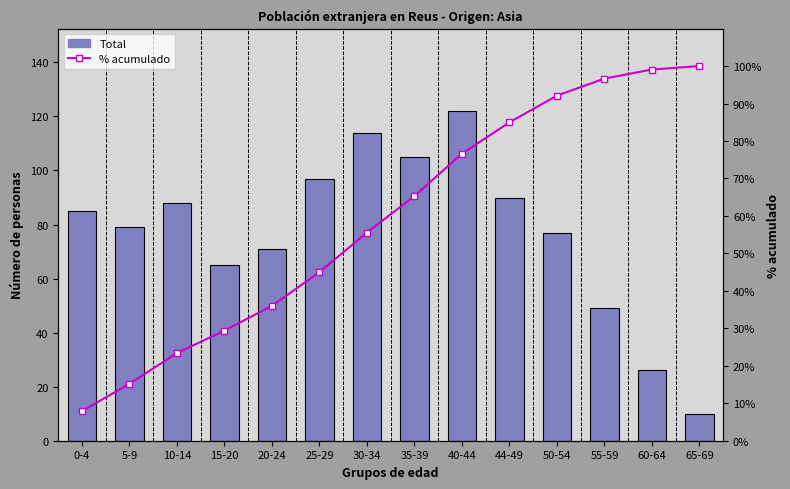

List the series in order of their overall mean, lowest first.

% acumulado, Total